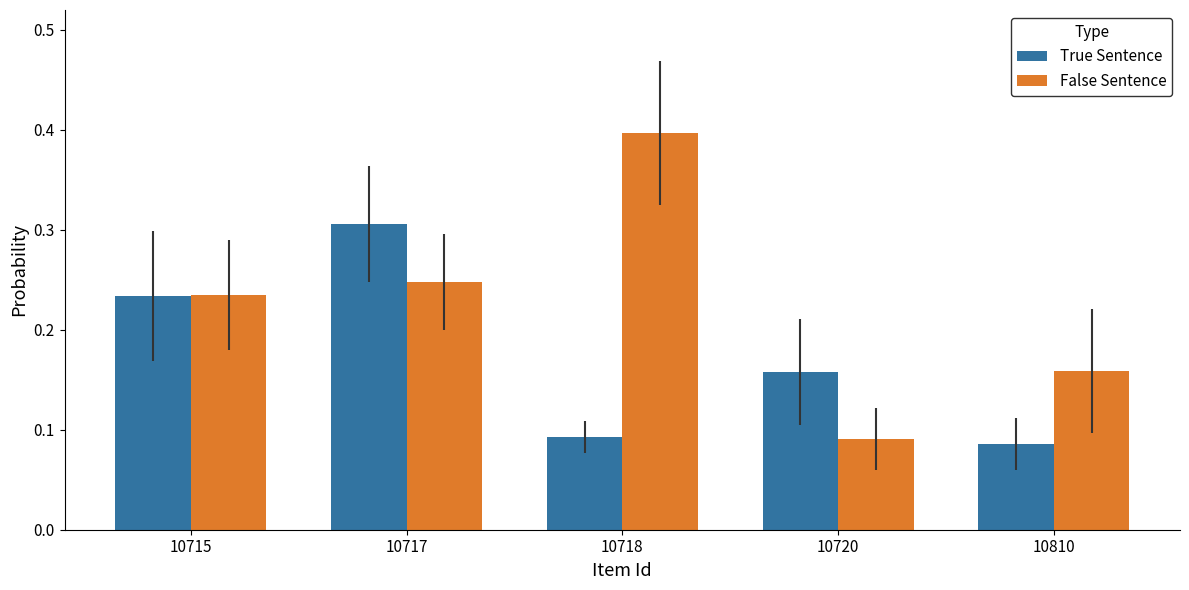

Are the bars horizontal?

No